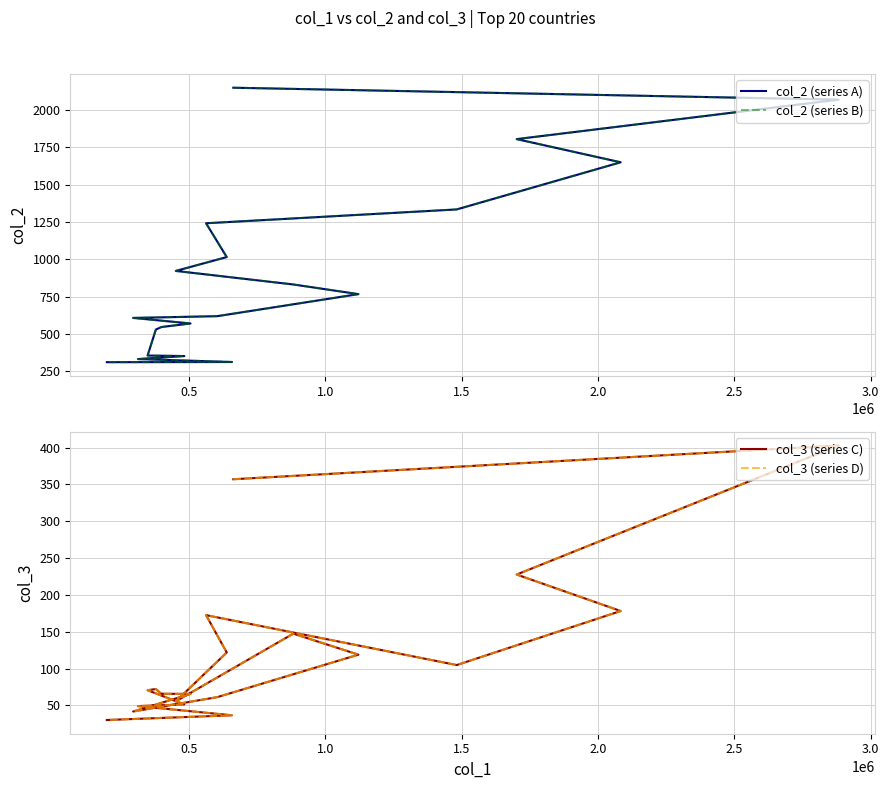

How many lines are shown in the chart?

4